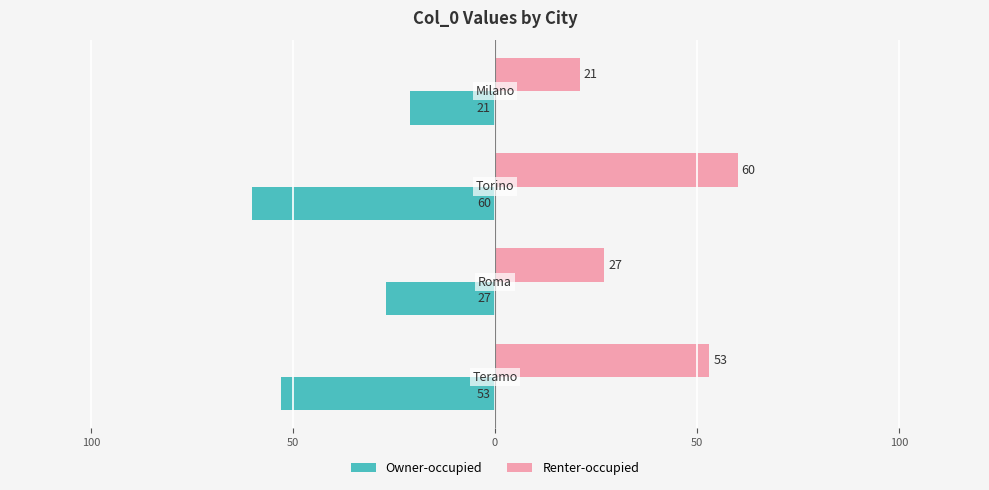

What are all the series names shown in the legend?

Owner-occupied, Renter-occupied